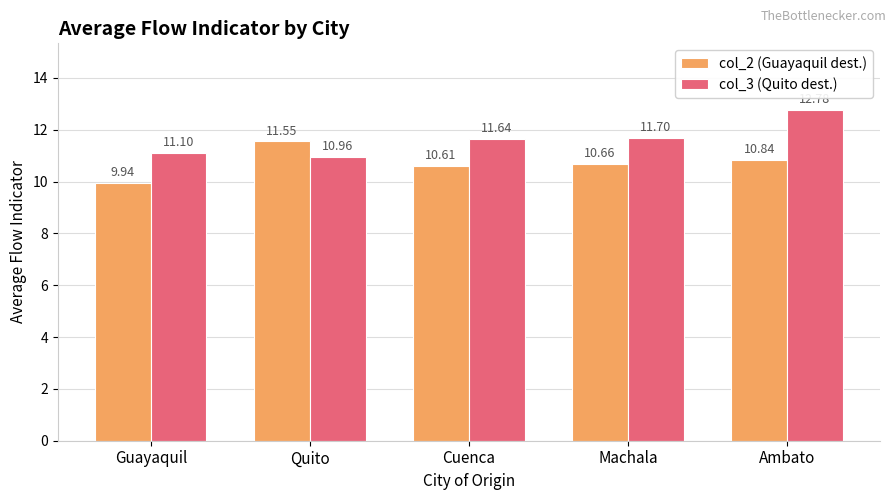

True or false: col_3 (Quito dest.) has a value of 11.7 at Machala.

True